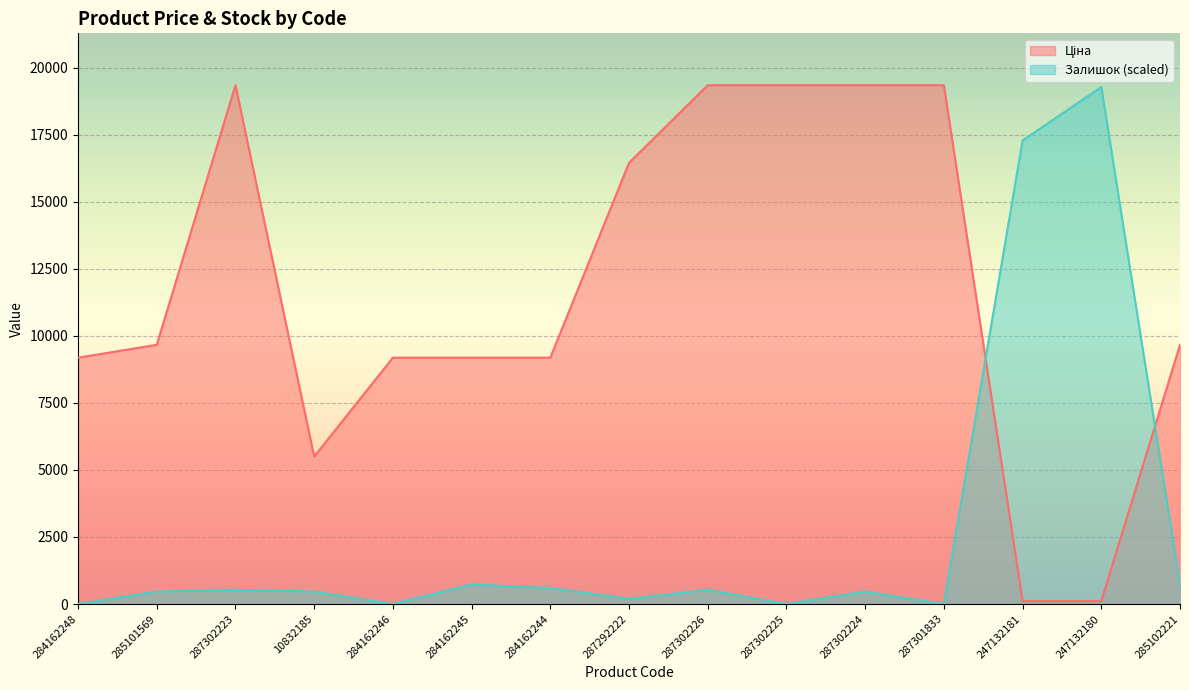

Is the value of Залишок at 284162246 greater than the value of Ціна at 284162246?

No